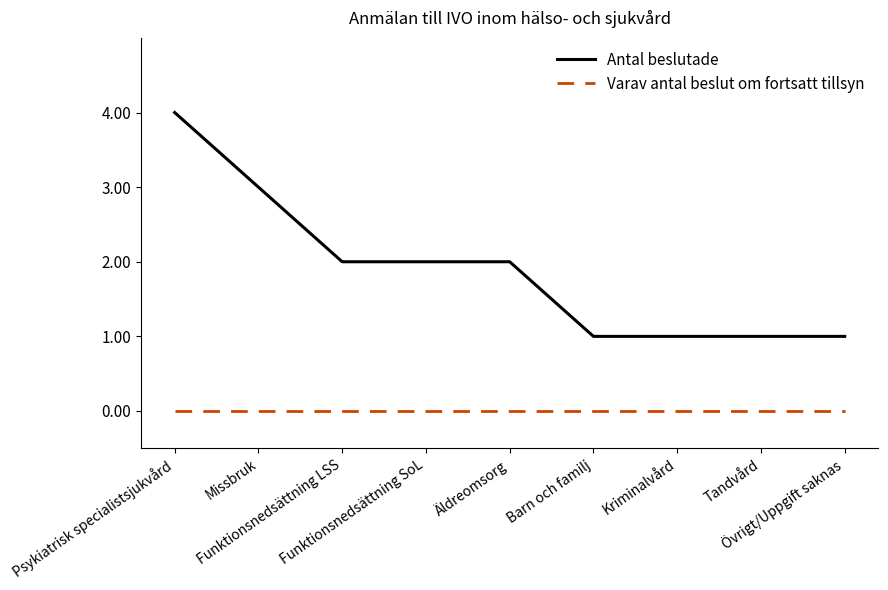

Which series has the widest spread of values?

Antal beslutade